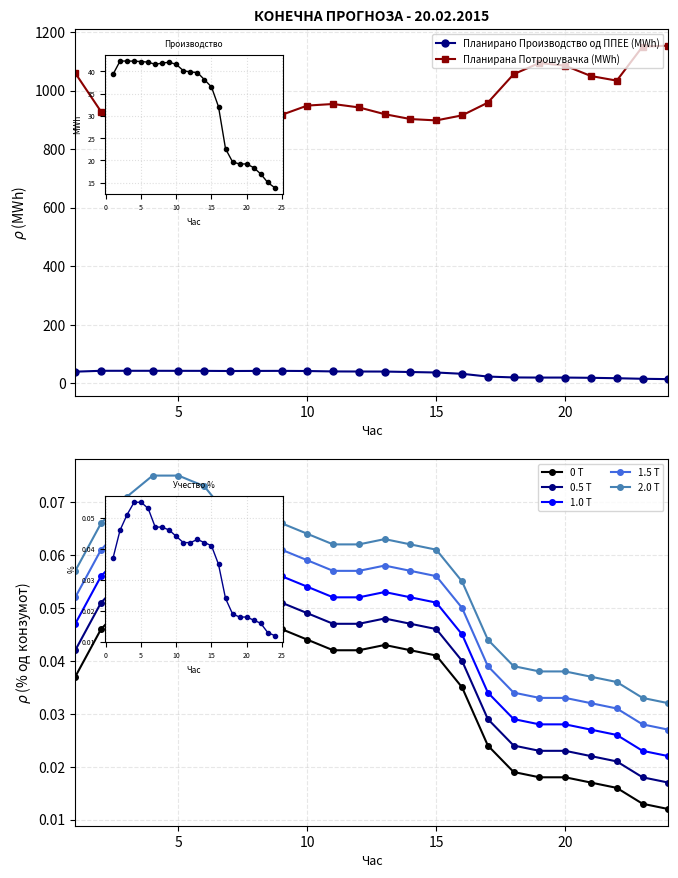

At how many categories does at least one series exceed 970?

8